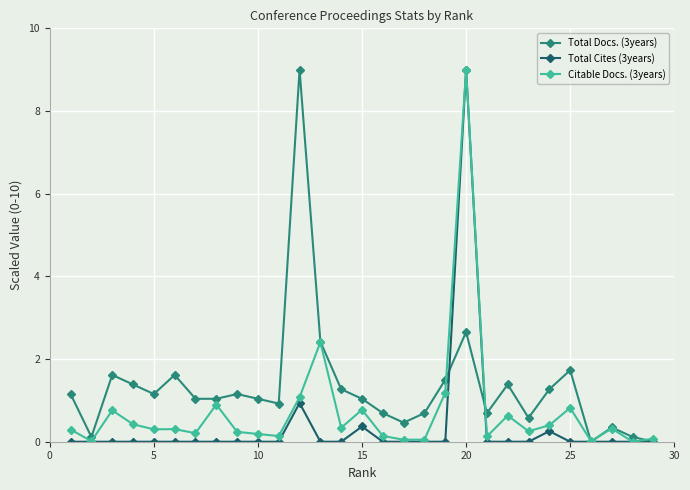

Which series has the largest total across all categories?

Total Docs. (3years)